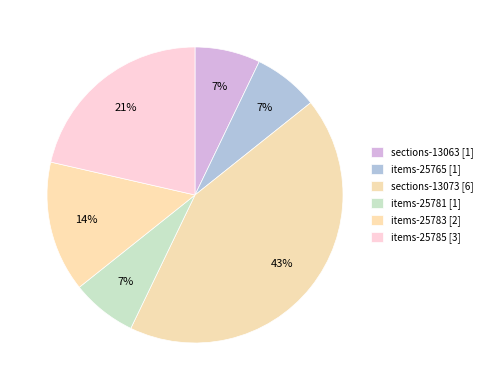

How many segments does this pie chart have?

6